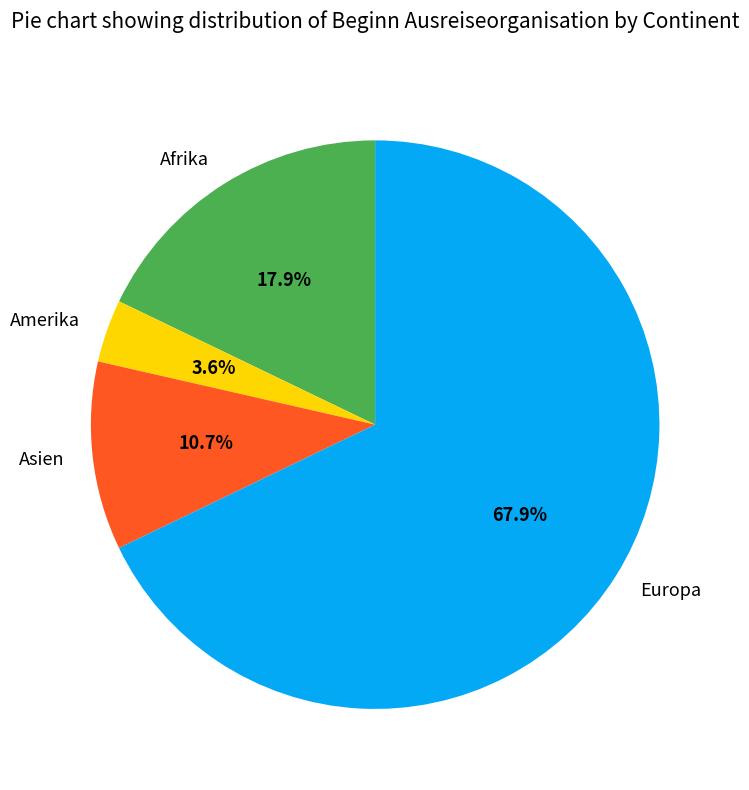

Count the number of slices in the pie.

4